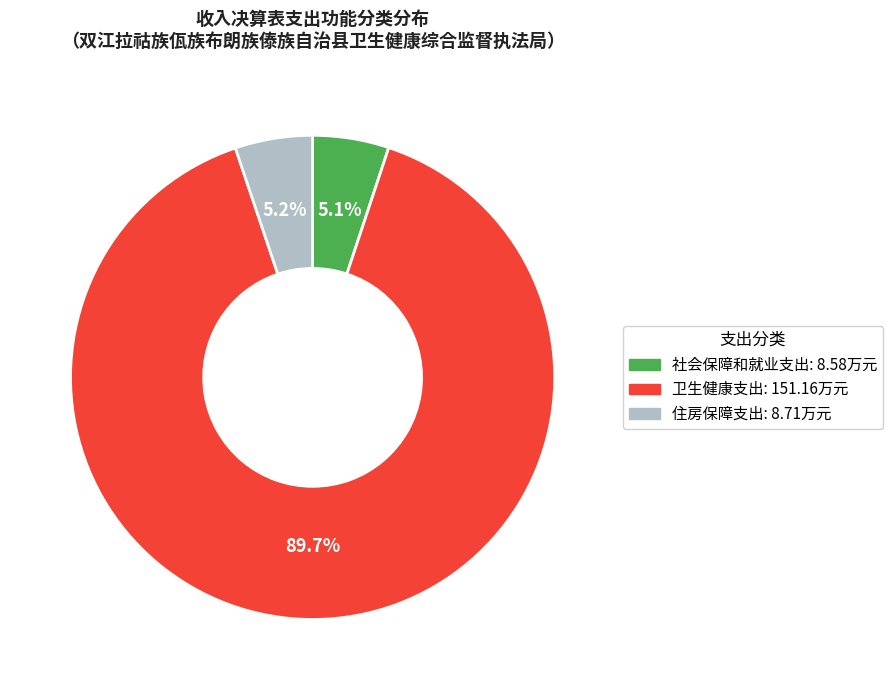

Is it true that 卫生健康支出 is 90% of the pie?

True